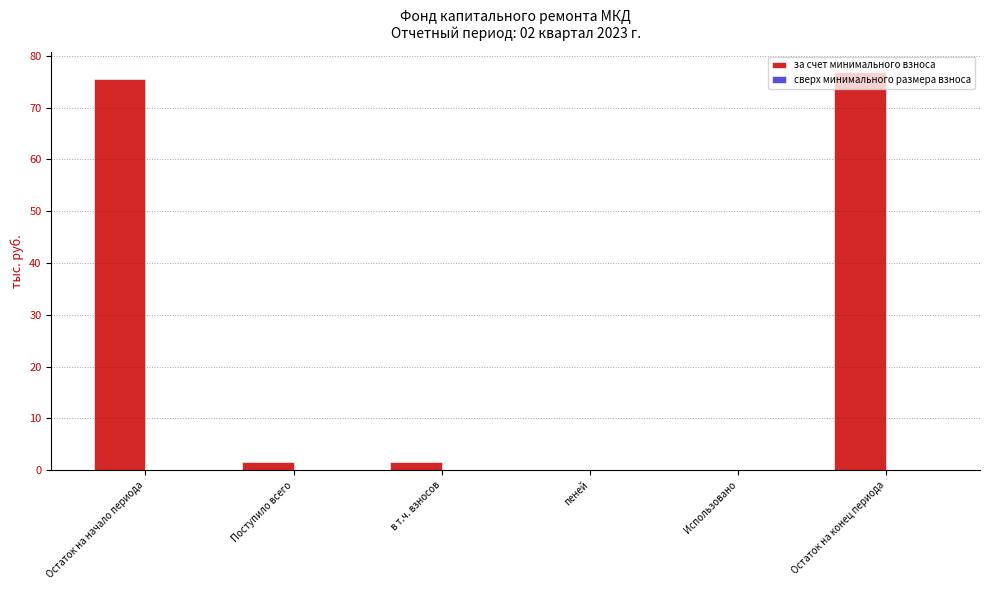

Which has a higher value, Остаток на начало периода or Поступило всего?

Остаток на начало периода